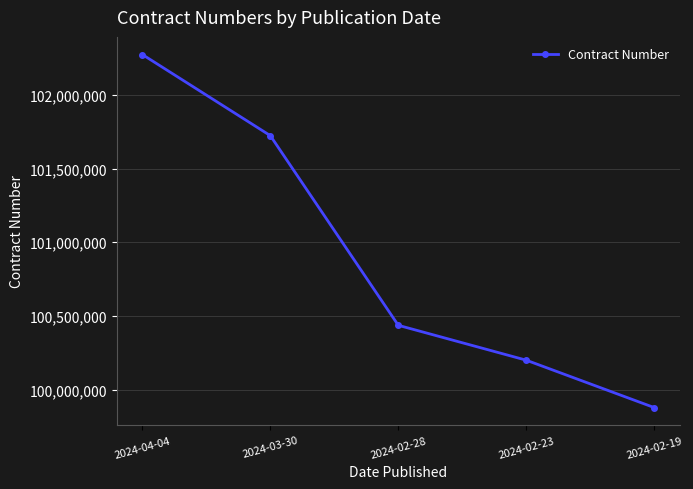

What is the sum of all values?

504510610